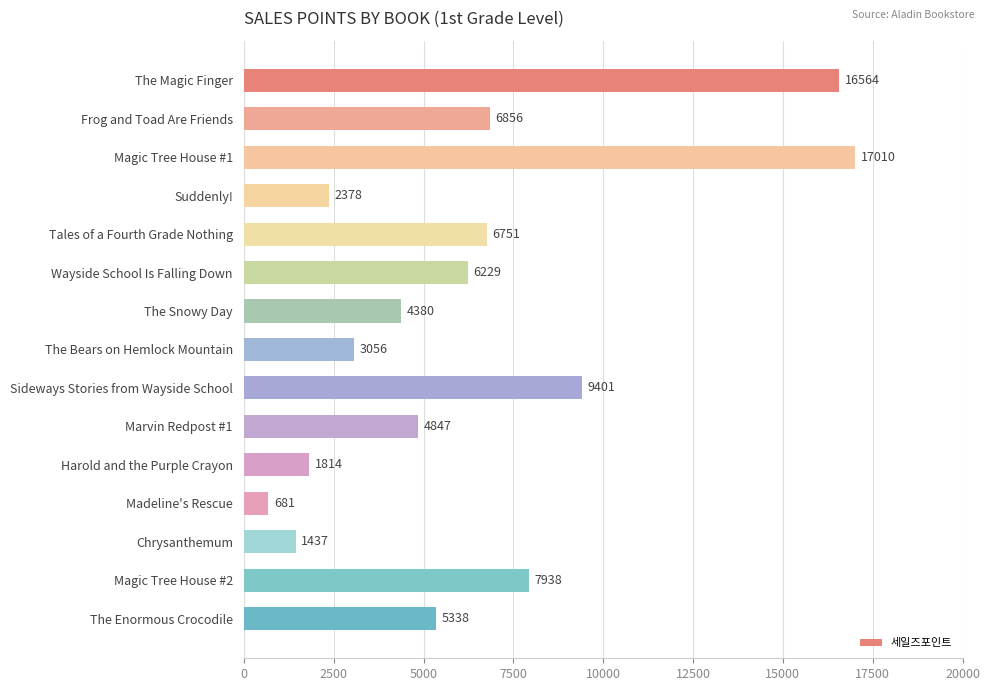

How many data points are less than 5338?

7